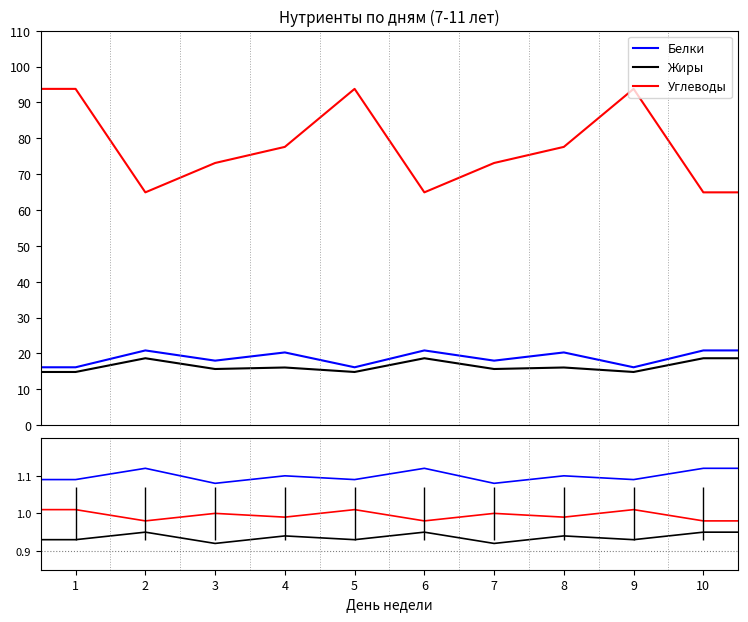

At which label is Белки closest to 1?

3